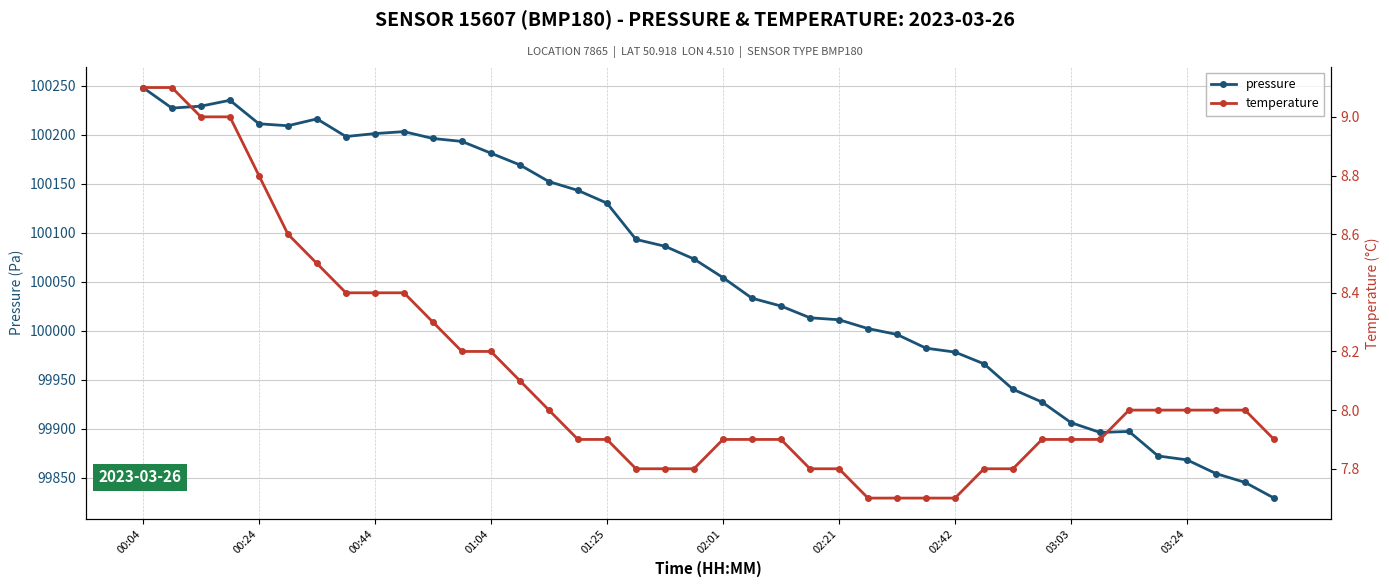

What is the highest value of the pressure series?

100248